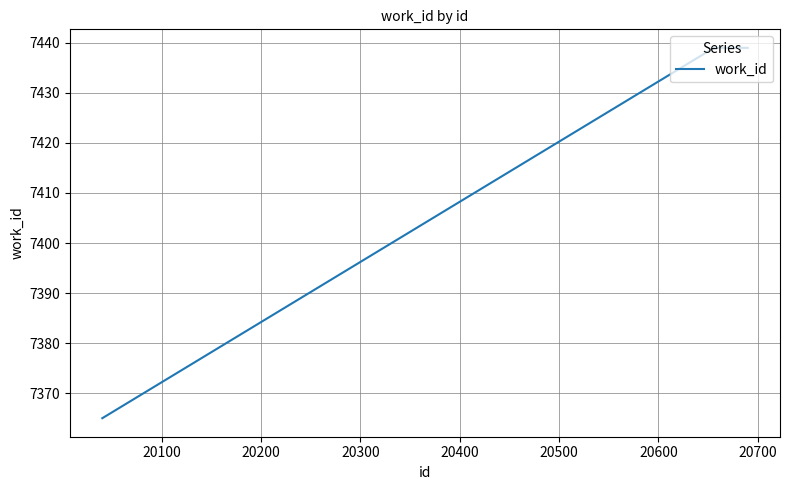

What is the average value?

7427